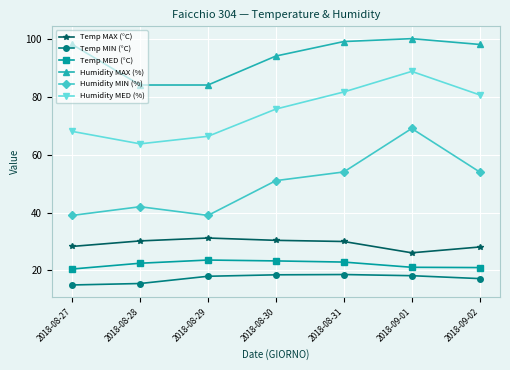

What are all the series names shown in the legend?

Temp MAX (°C), Temp MIN (°C), Temp MED (°C), Humidity MAX (%), Humidity MIN (%), Humidity MED (%)